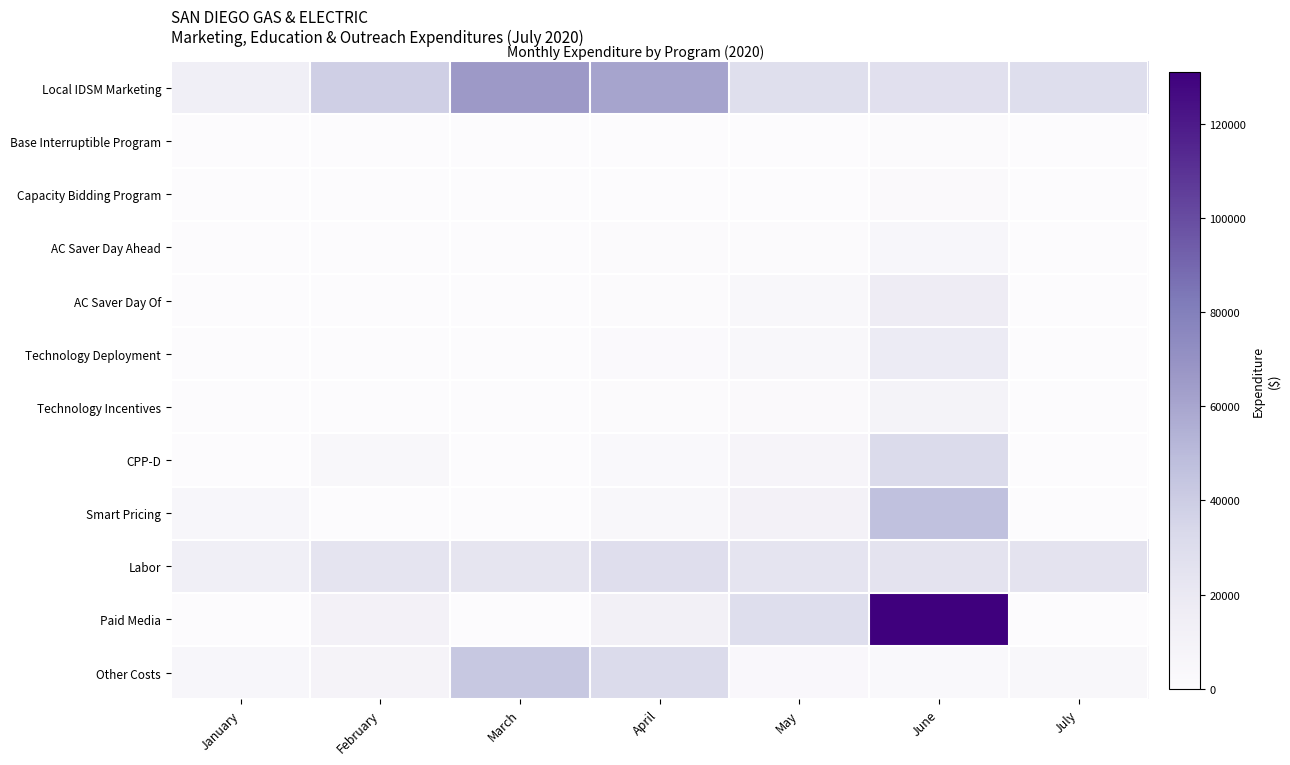

At which category does the chart reach its peak across all series?

June